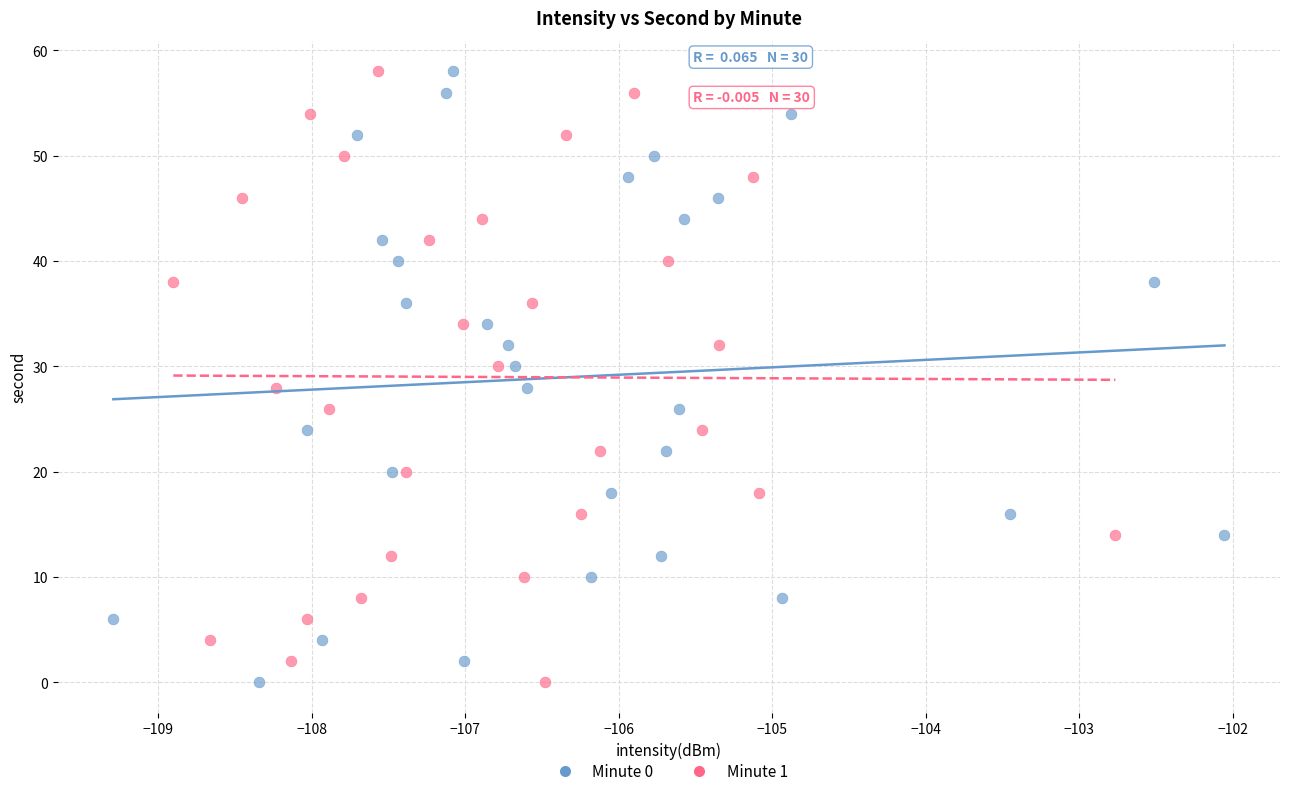

What are all the series names shown in the legend?

Minute 0, Minute 1